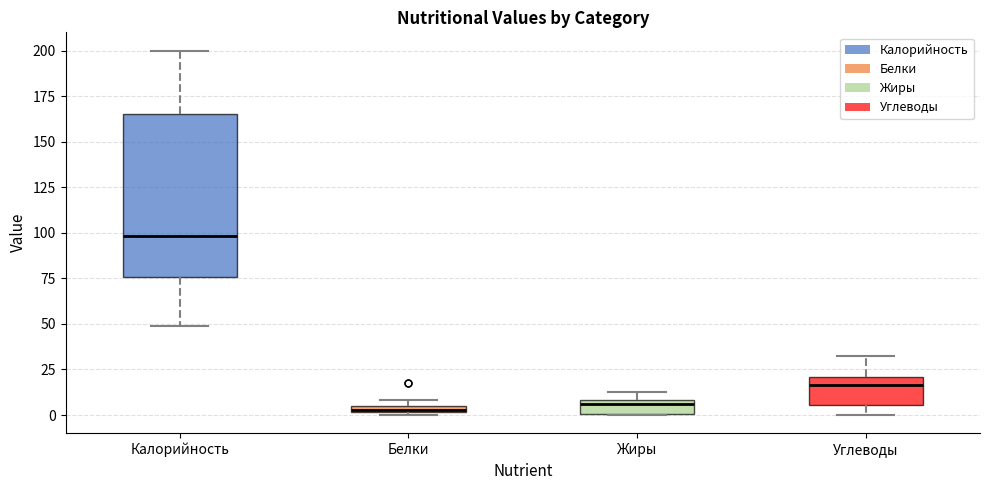

Where is the upper edge of the box for Белки on the y-axis? The values are not printed on the chart, so give them approximately, as read against the axis.

5